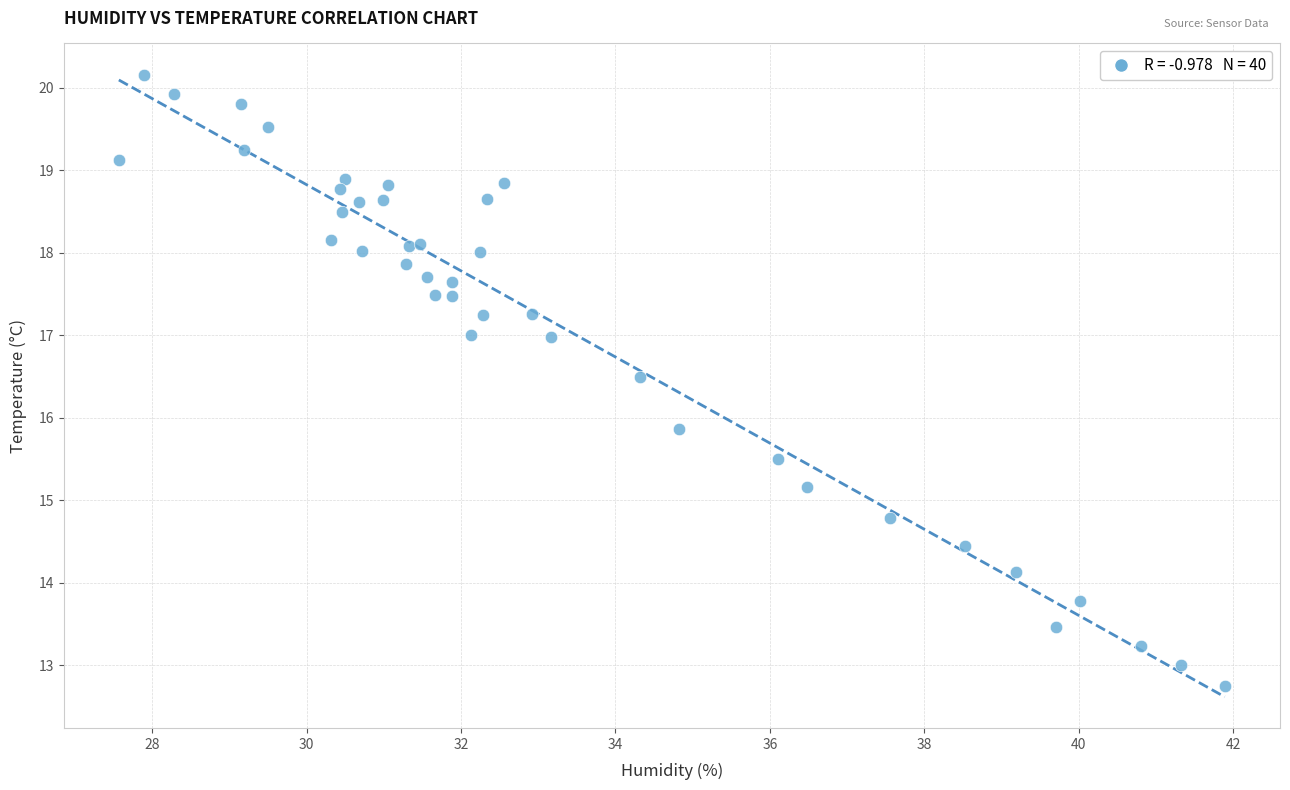

What Y value in the scatter plot is closest to 16?

15.9